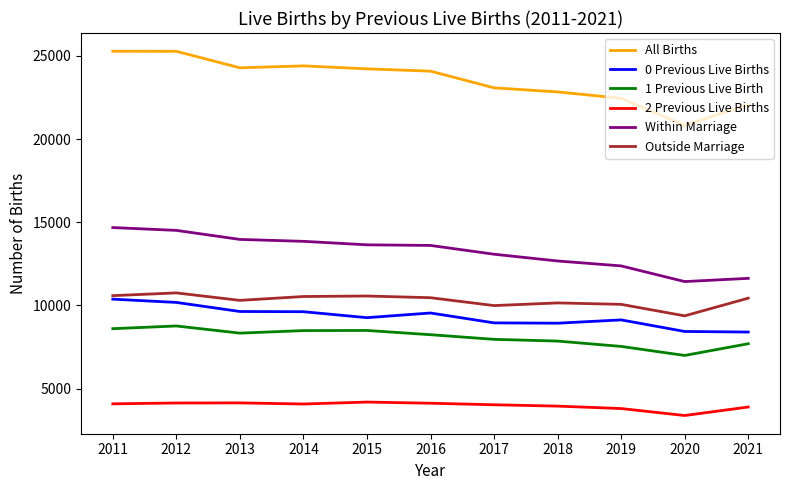

Where does the 0 Previous Live Births series first go above 9269?

2011